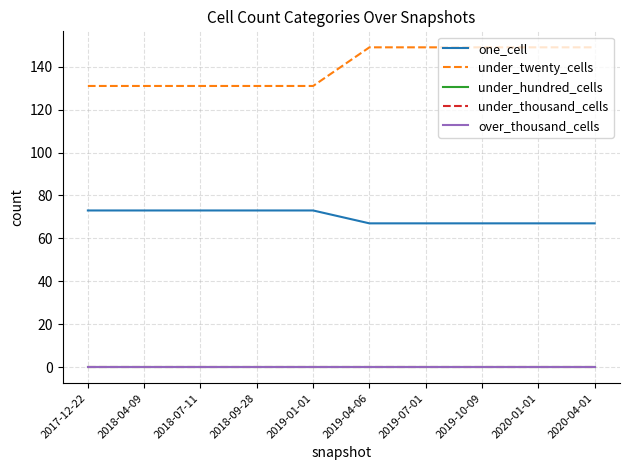

The one_cell series shows 36 at 2018-04-09. True or false?

False